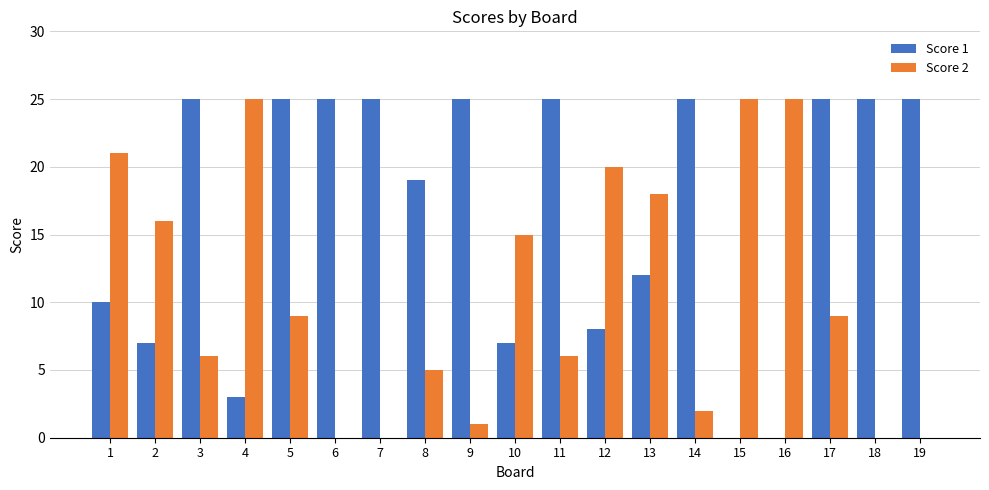

Is it true that Score 1 equals 25 at 17?

True